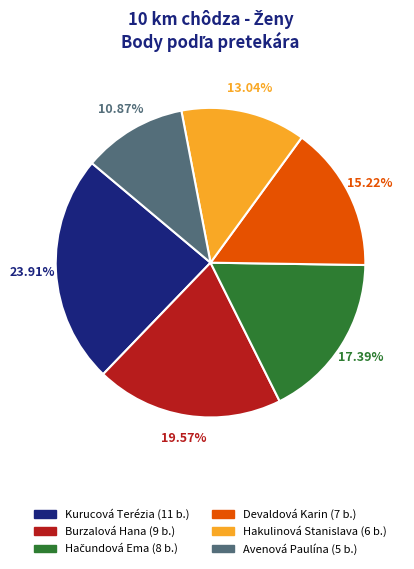

Does any single category account for the majority?

No